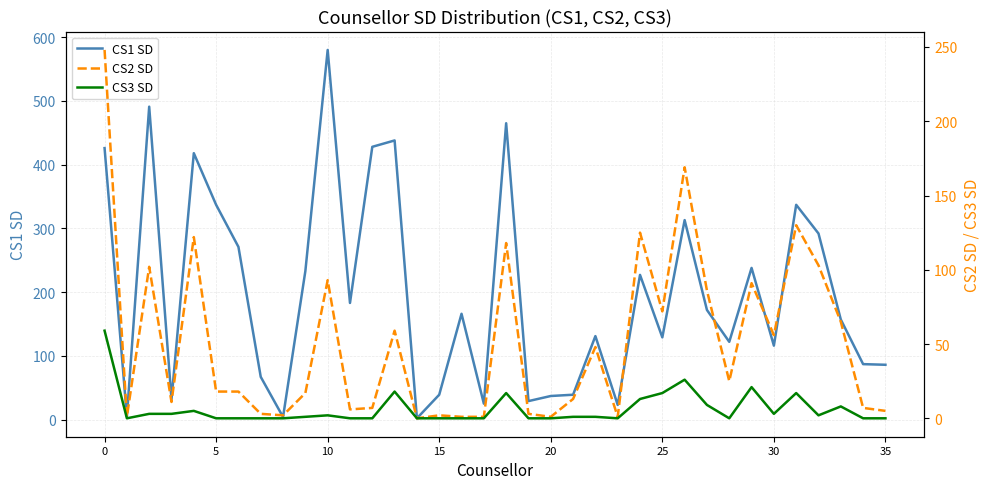

Rank the series by their maximum value, from lowest to highest.

CS3 SD, CS2 SD, CS1 SD